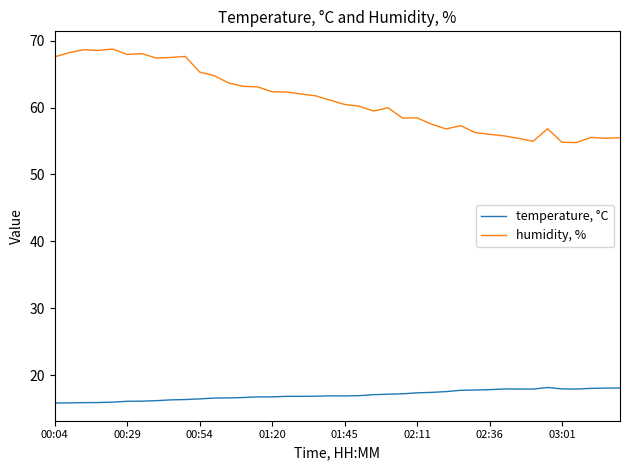

Which series has the largest total across all categories?

humidity, %